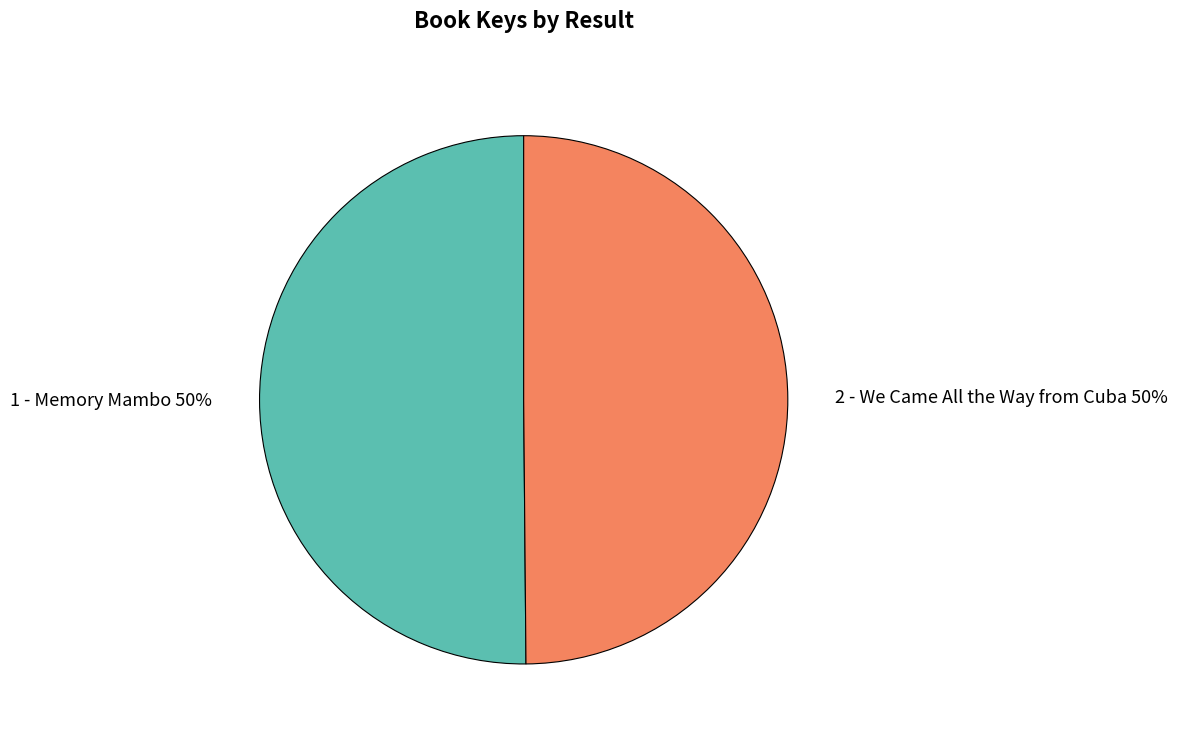

How many segments does this pie chart have?

2